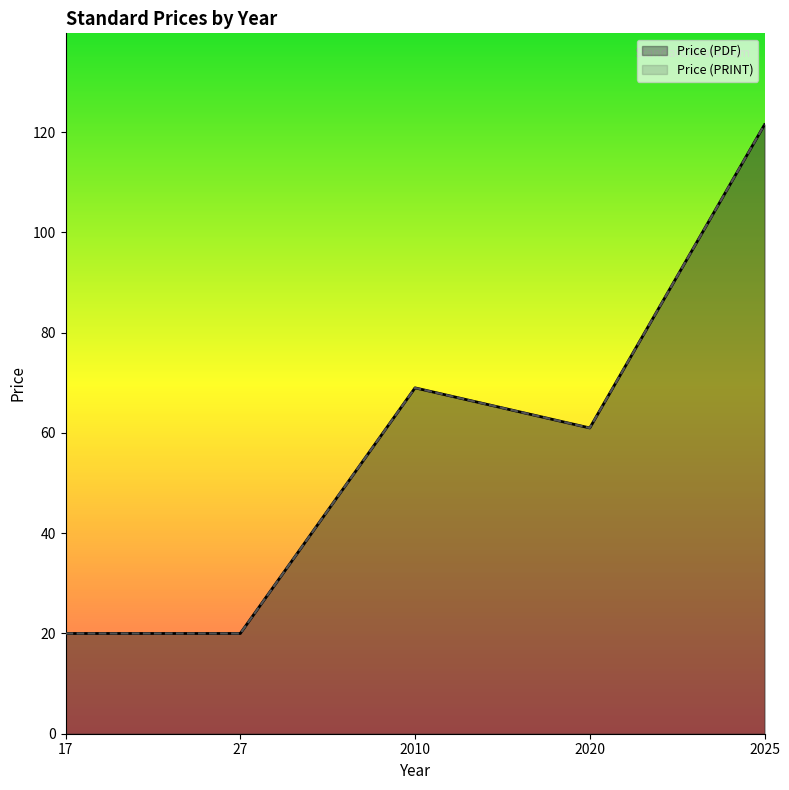

Which category has the highest value in the Price (PDF) series?

2025